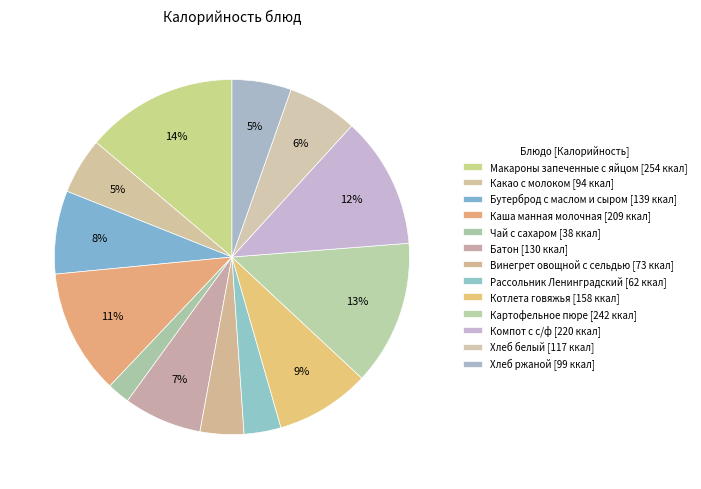

How many slices are in this pie chart?

13